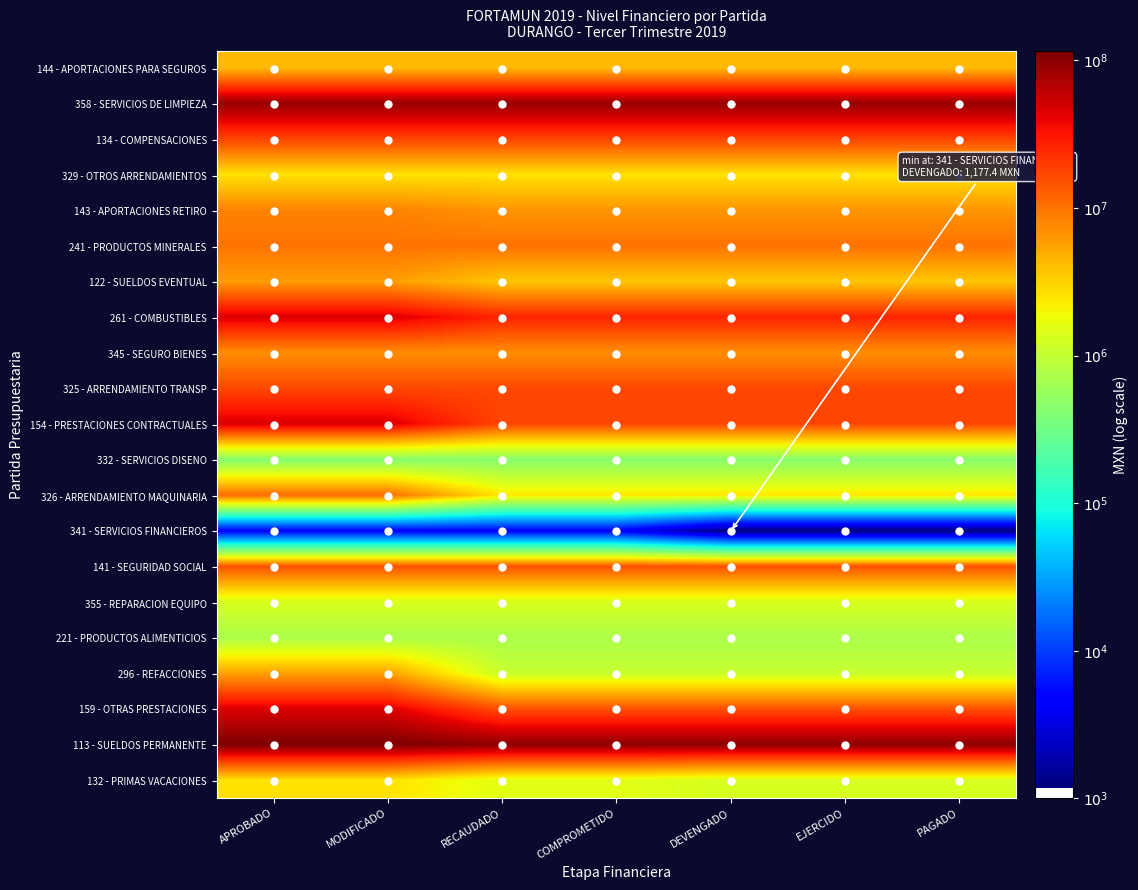

Count the number of categories in the chart.

7